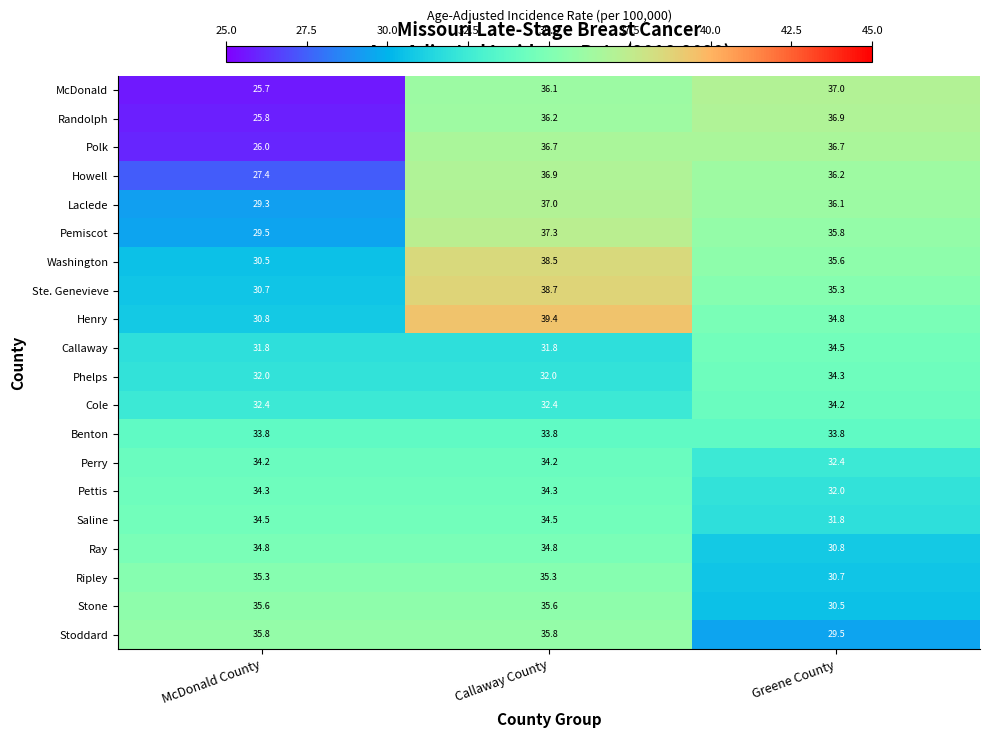

The Laclede series shows 14.5 at McDonald County. True or false?

False